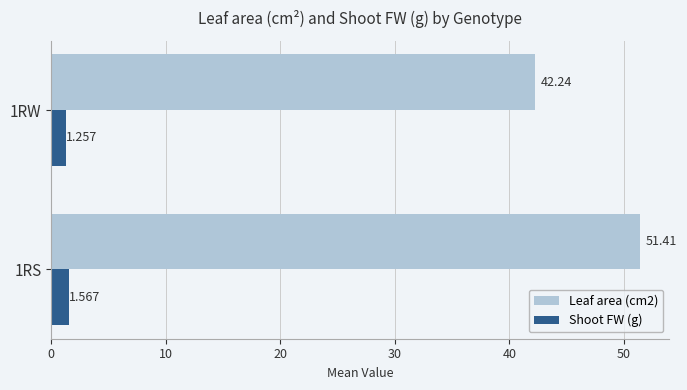

At which label does Shoot FW (g) reach its minimum?

1RW